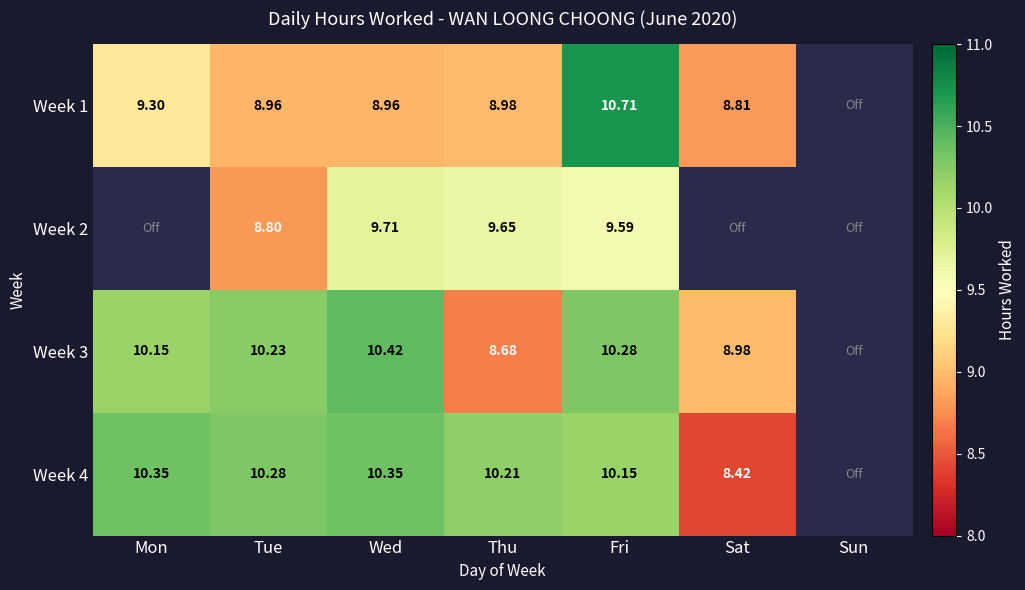

At how many categories does at least one series exceed 10?

5